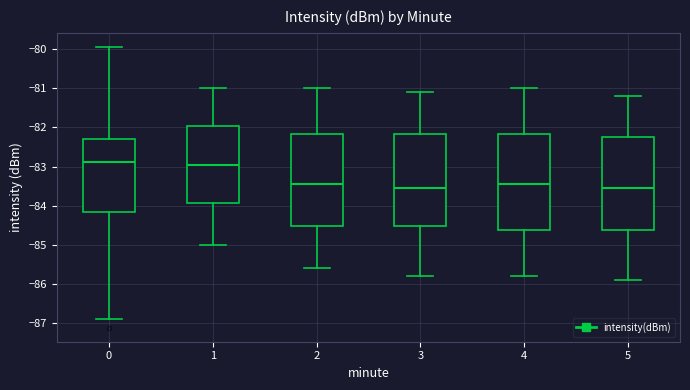

Reading left to right, transcribe this box plot: for each box, give where its median line is, the range the box spans, and where its two whiskers end, as read against the y-axis. The values are not printed on the chart, so give them approximately, as read against the axis.

0: median -82.9, box -84.2 to -82.3, whiskers -86.9 to -79.9
1: median -82.9, box -83.9 to -82.0, whiskers -85.0 to -81.0
2: median -83.4, box -84.5 to -82.2, whiskers -85.6 to -81.0
3: median -83.5, box -84.5 to -82.2, whiskers -85.8 to -81.1
4: median -83.4, box -84.6 to -82.2, whiskers -85.8 to -81.0
5: median -83.5, box -84.6 to -82.2, whiskers -85.9 to -81.2